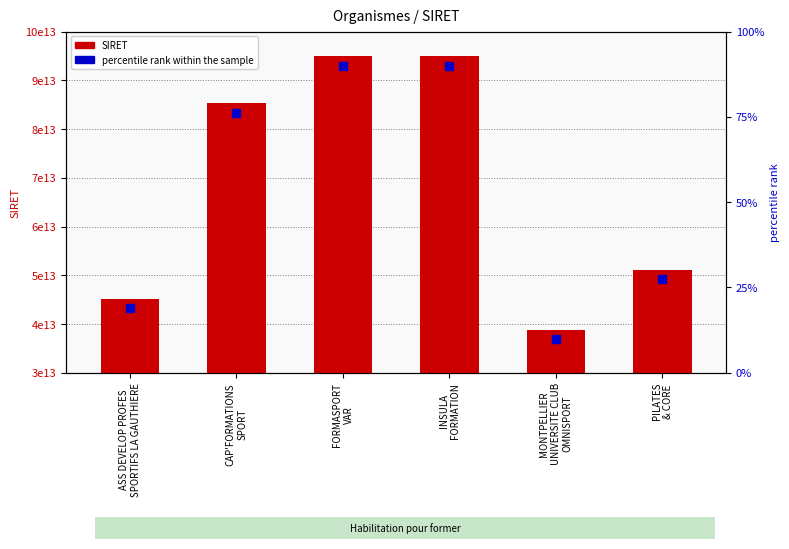

What are all the series names shown in the legend?

SIRET, percentile rank within the sample